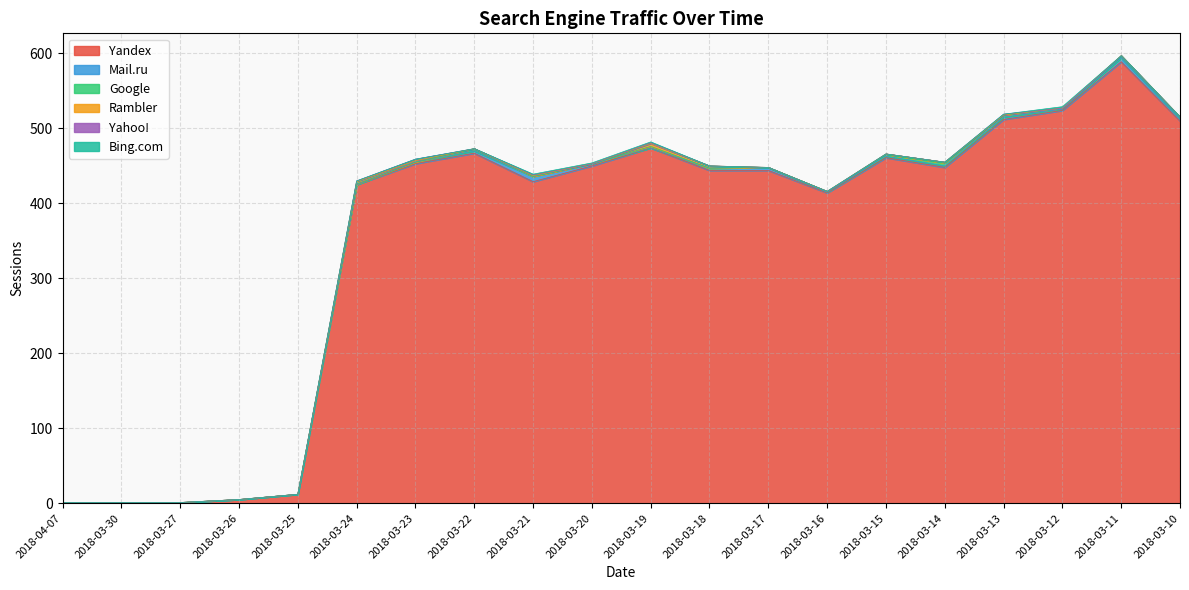

Which series ends up on top after the final intersection of Bing.com and Google?

Google